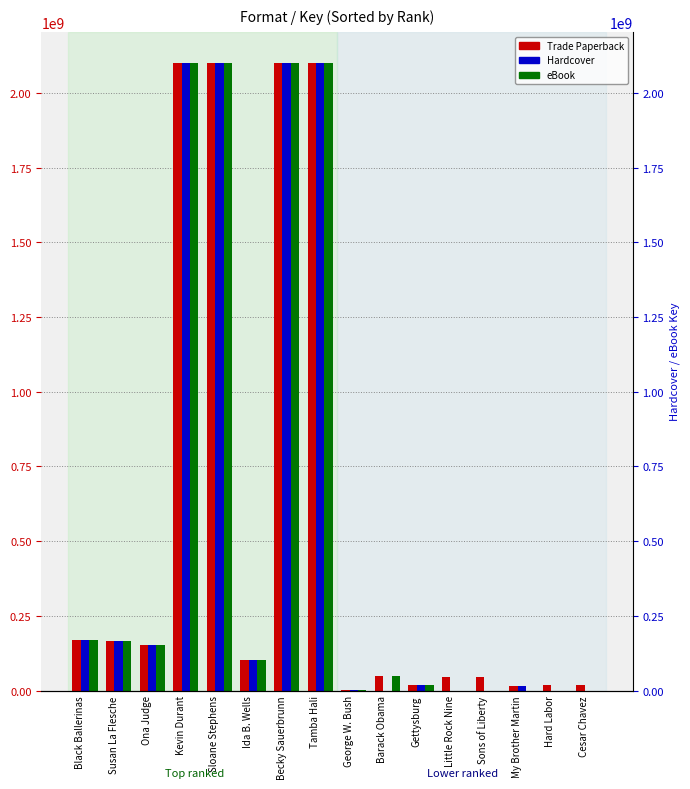

What are all the series names shown in the legend?

Trade Paperback, Hardcover, eBook